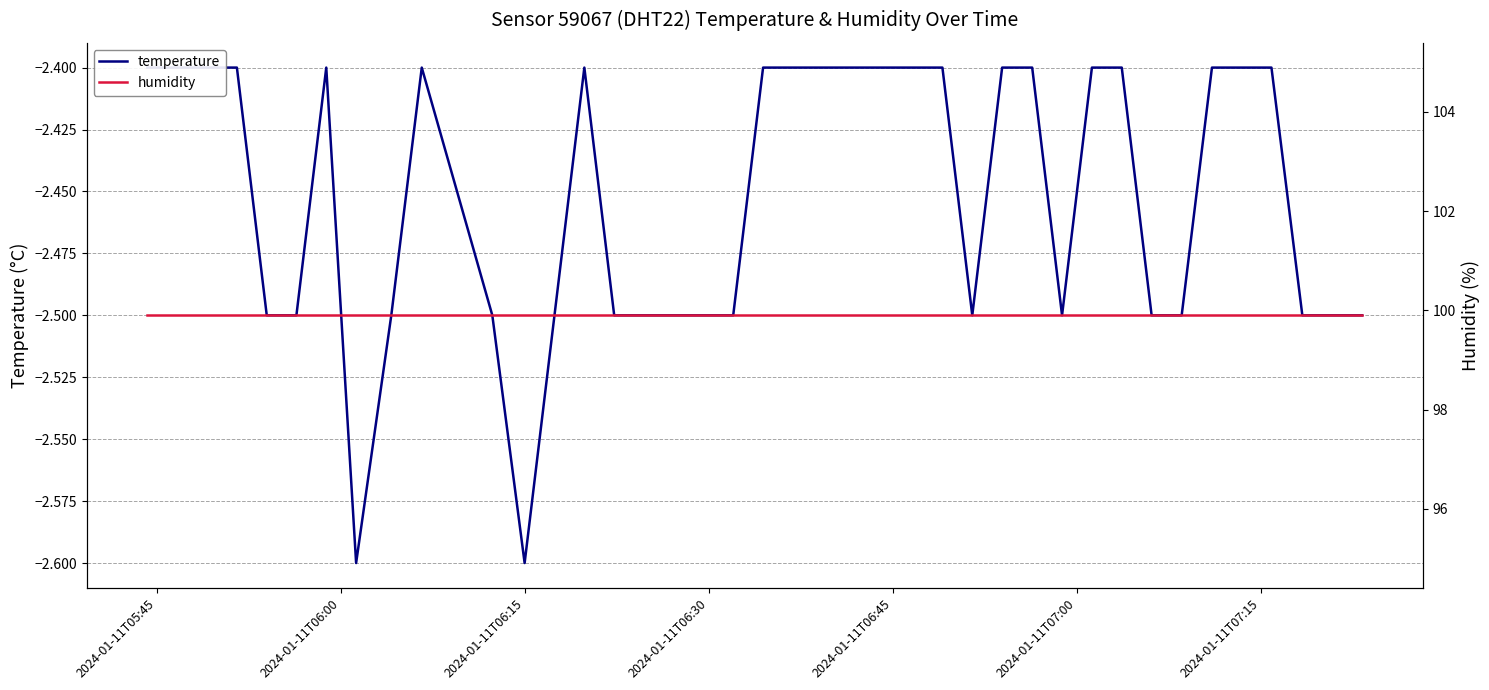

What is the greatest value displayed?

99.9